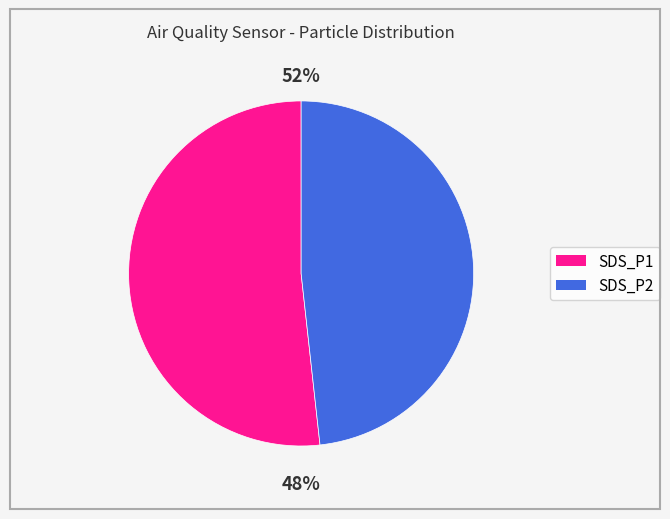

Which slice is the smallest?

SDS_P2